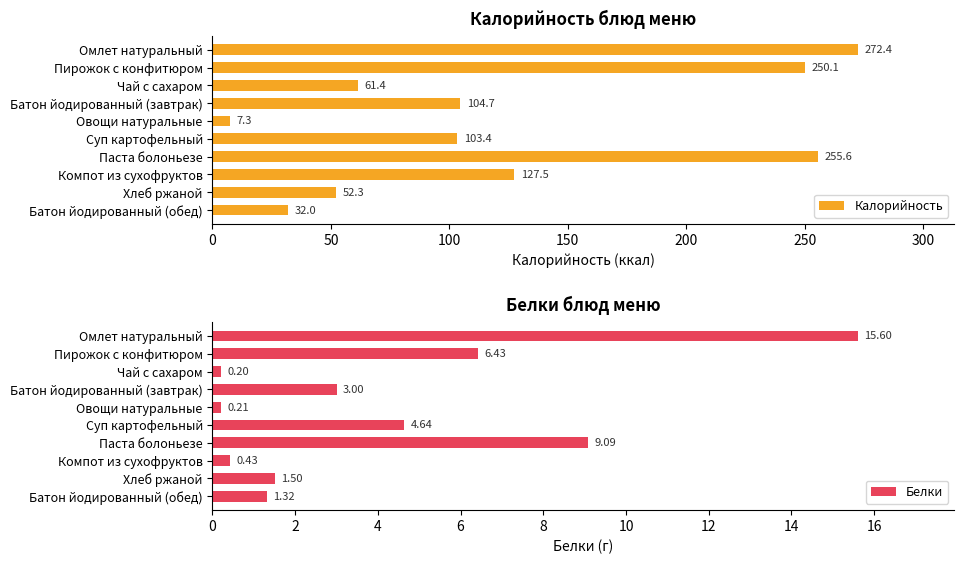

How many series are shown in this chart?

2